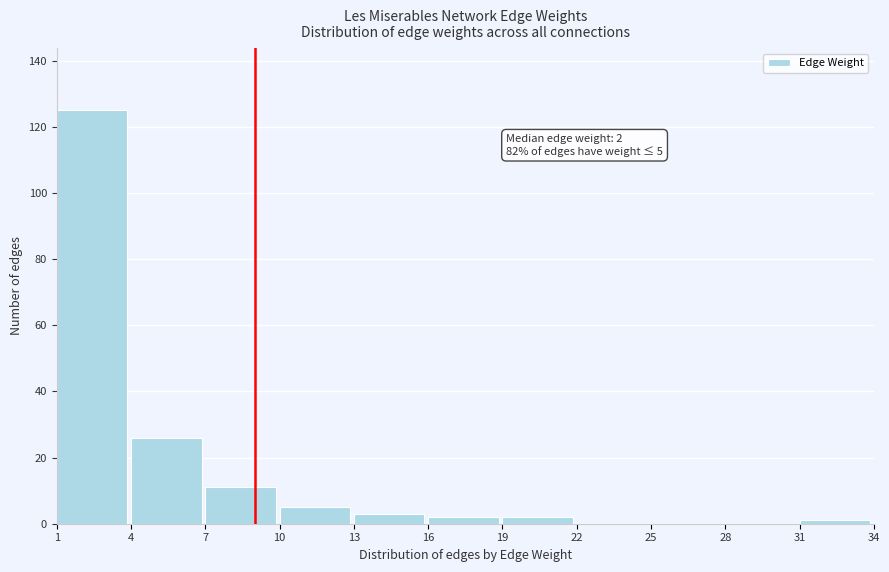

Over which range of the x-axis is the bar tallest?

1 to 4